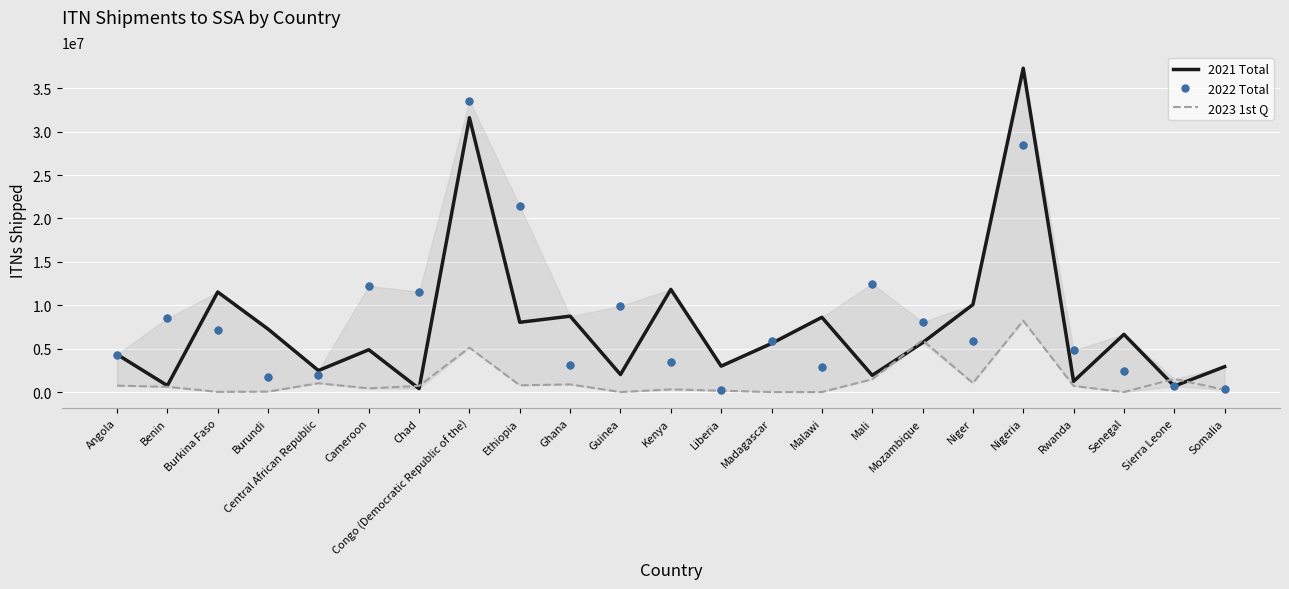

Which series has the largest range (max minus min)?

2021 Total